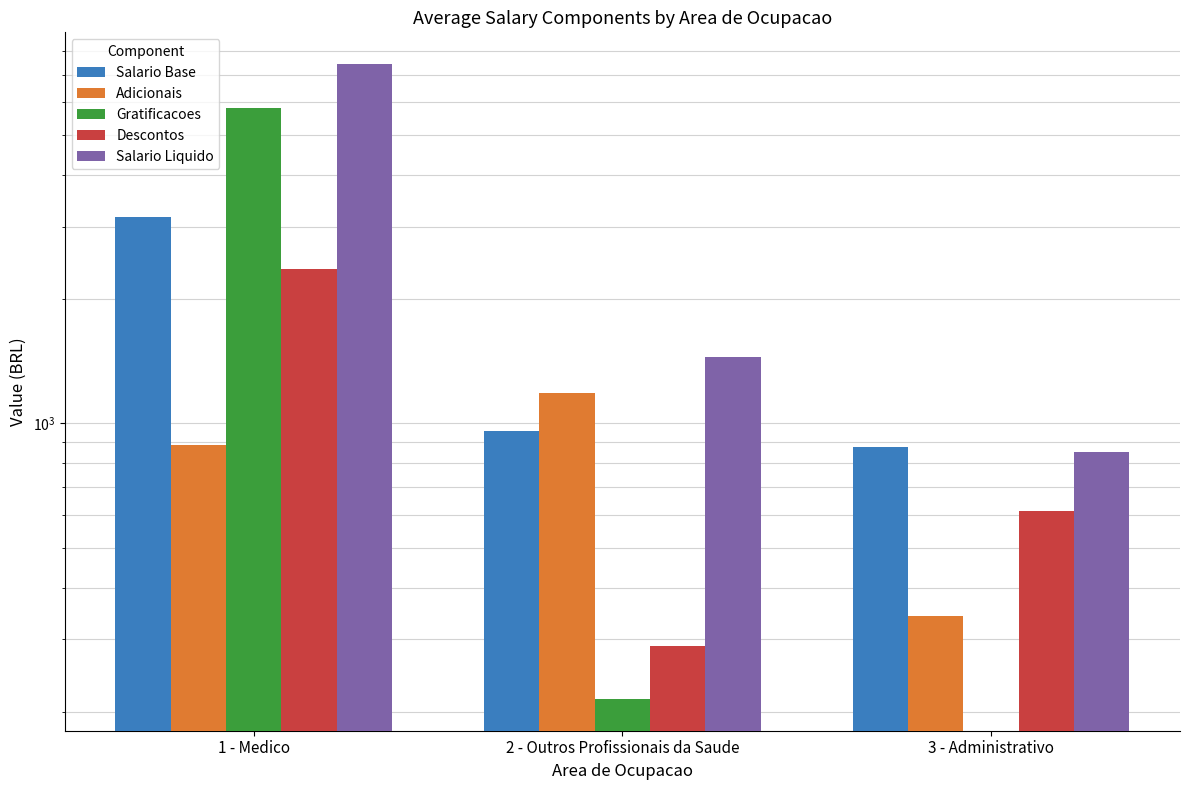

What is the difference between the Descontos values at 2 - Outros Profissionais da Saude and 3 - Administrativo?

323.5